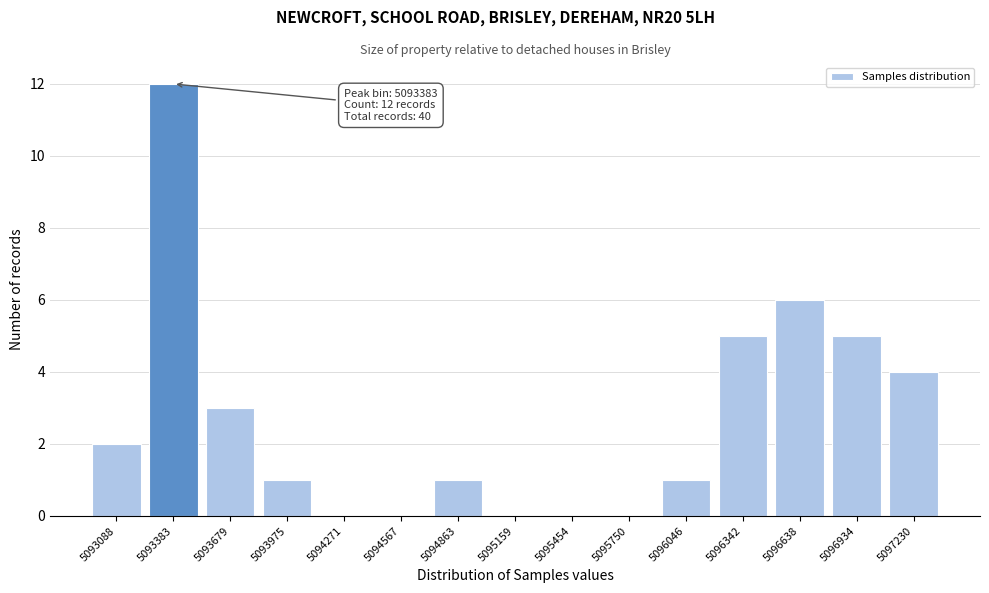

Reading left to right, list all the values displayed in this chart.

5093088=2	5093383=12	5093679=3	5093975=1	5094271=0	5094567=0	5094863=1	5095159=0	5095454=0	5095750=0	5096046=1	5096342=5	5096638=6	5096934=5	5097230=4